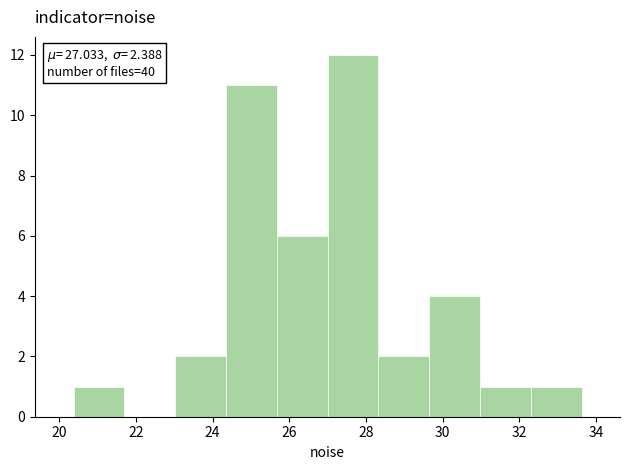

Over which range of the x-axis is the bar tallest?

27.0 to 28.4